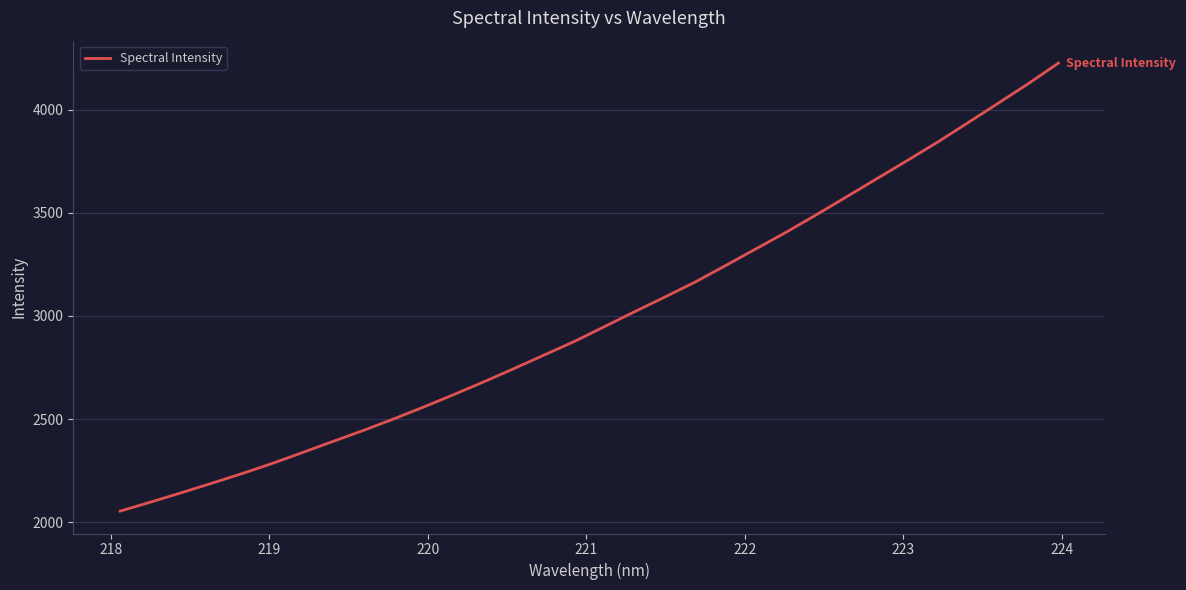

Is this an area chart (filled region under the line)?

No